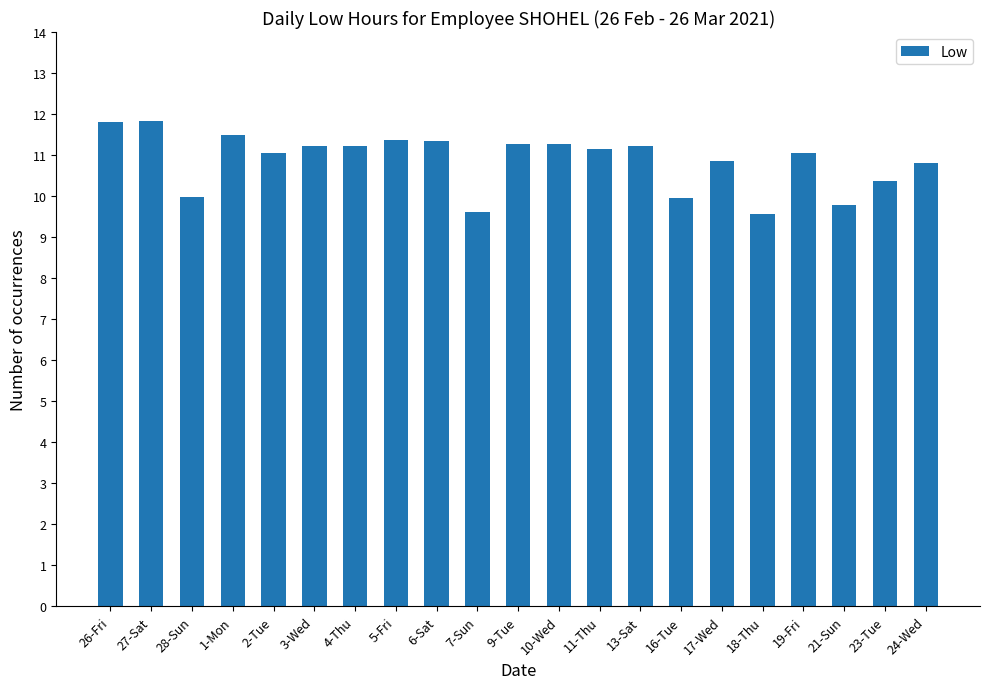

Which has a higher value, 16-Tue or 26-Fri?

26-Fri